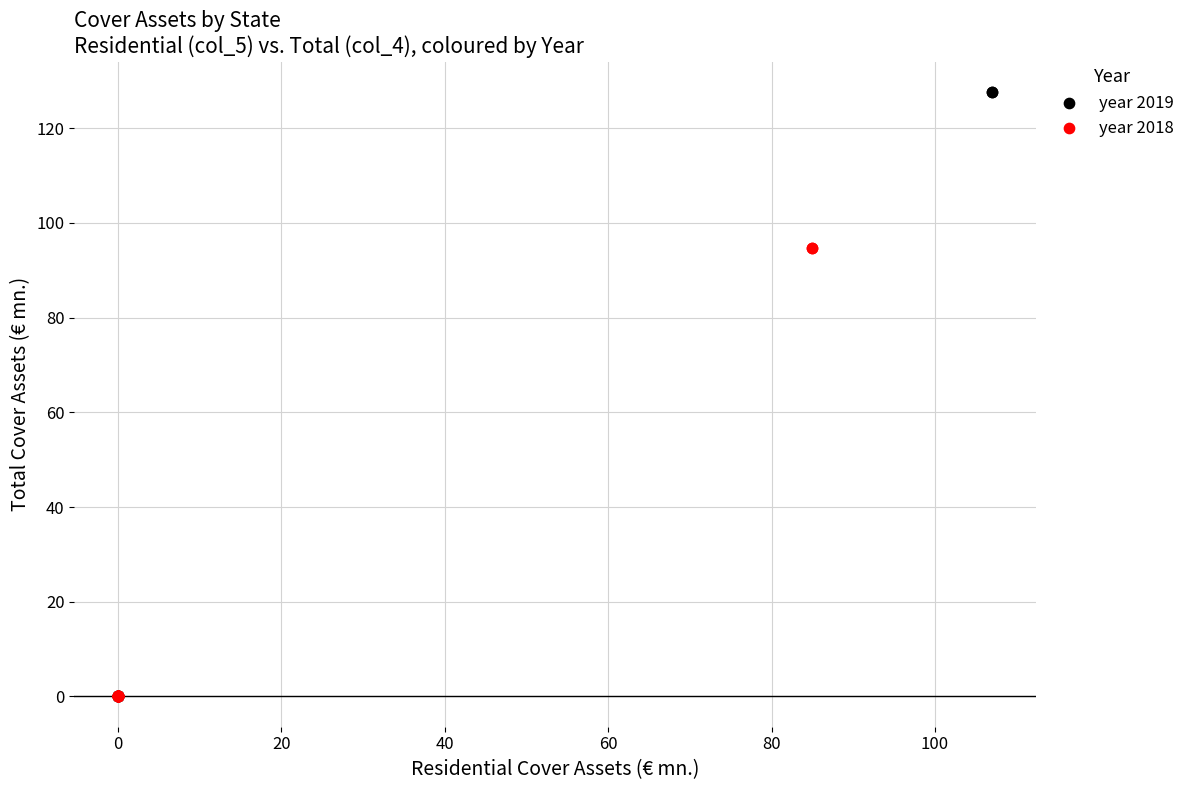

Which series has the largest Y range (max minus min)?

year 2019